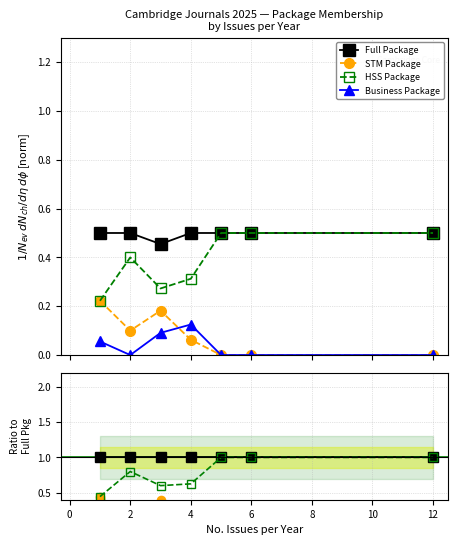

Which category has the lowest value across all series?

6